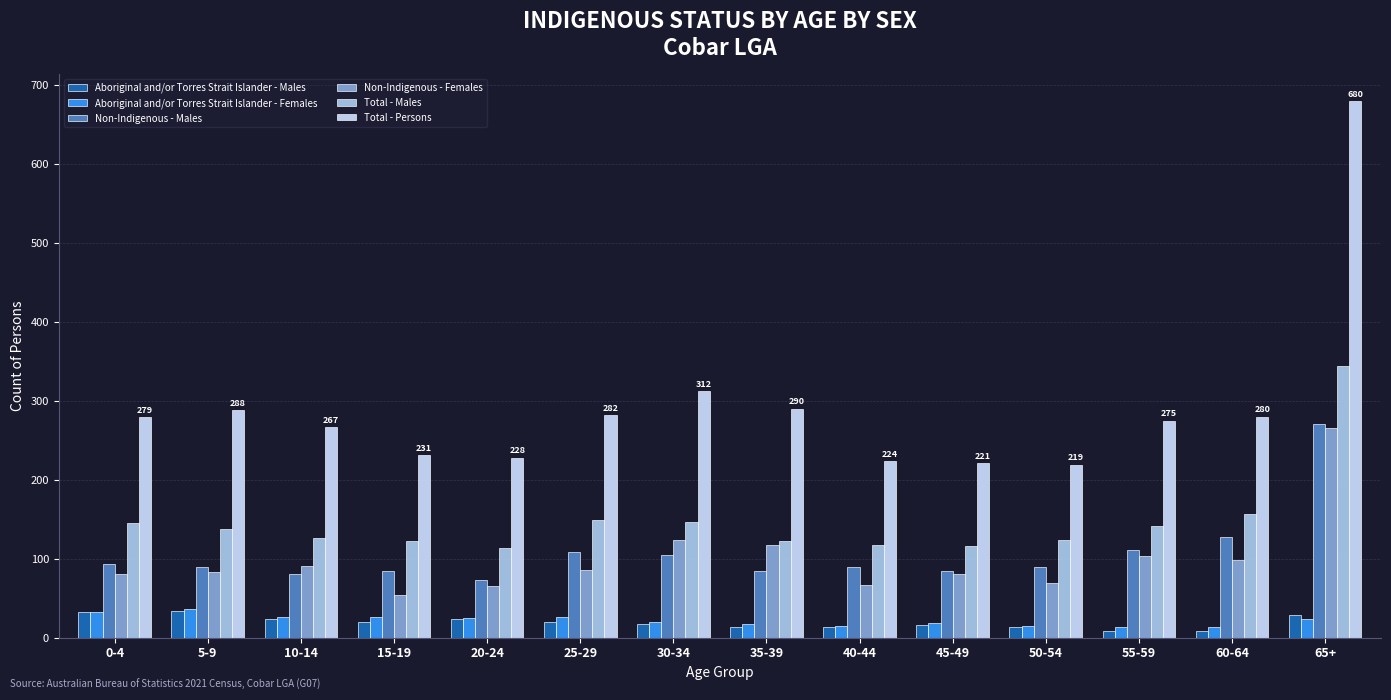

Is it true that Non-Indigenous - Females equals 98 at 60-64?

True